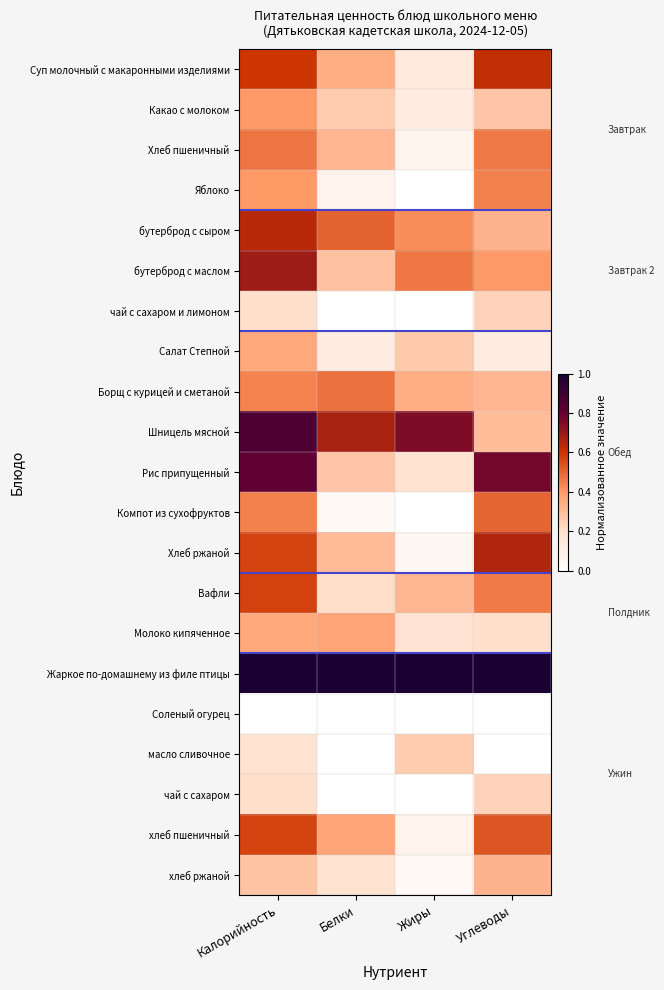

Which series has the largest total across all categories?

Жаркое по-домашнему из филе птицы